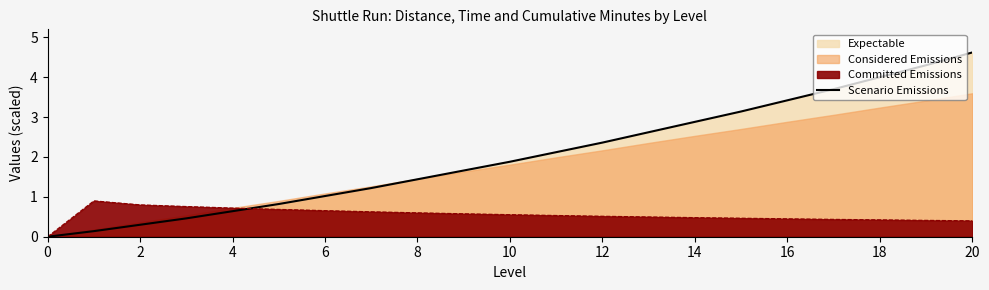

What is the change in value from 17 to 19?

+0.6